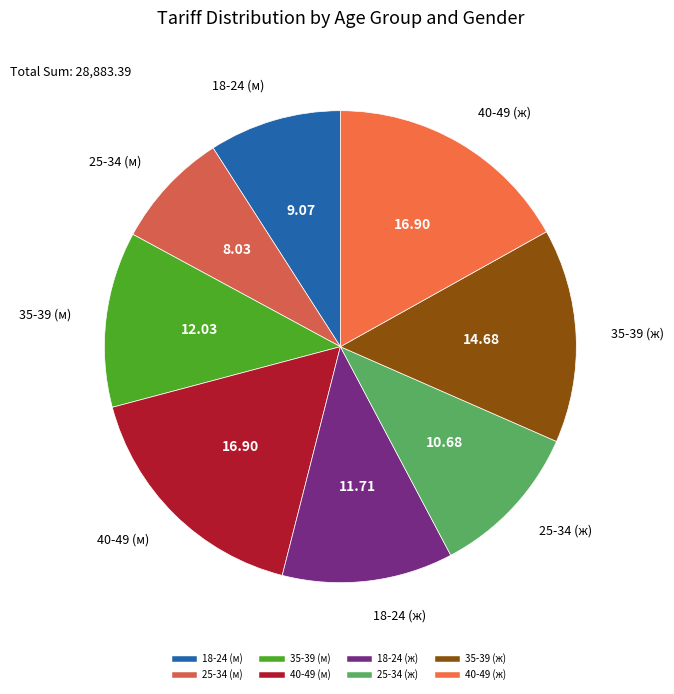

How many segments does this pie chart have?

8